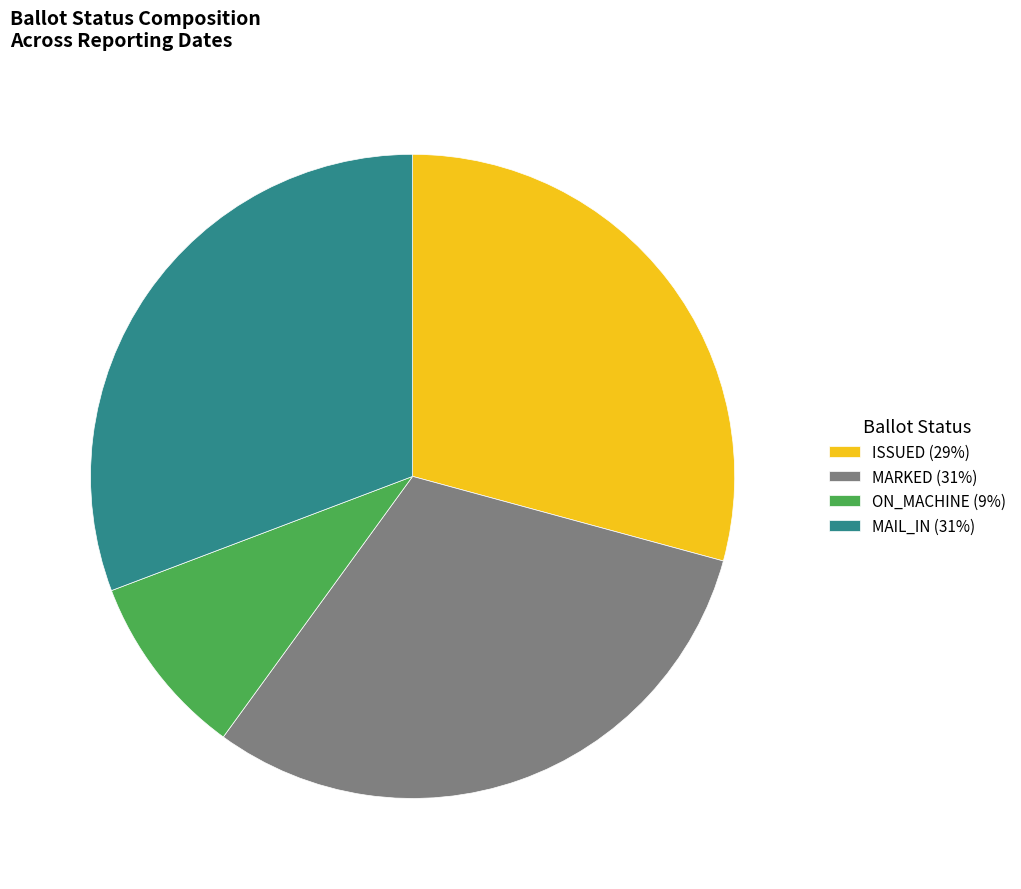

Is there any slice that represents more than half of the pie?

No